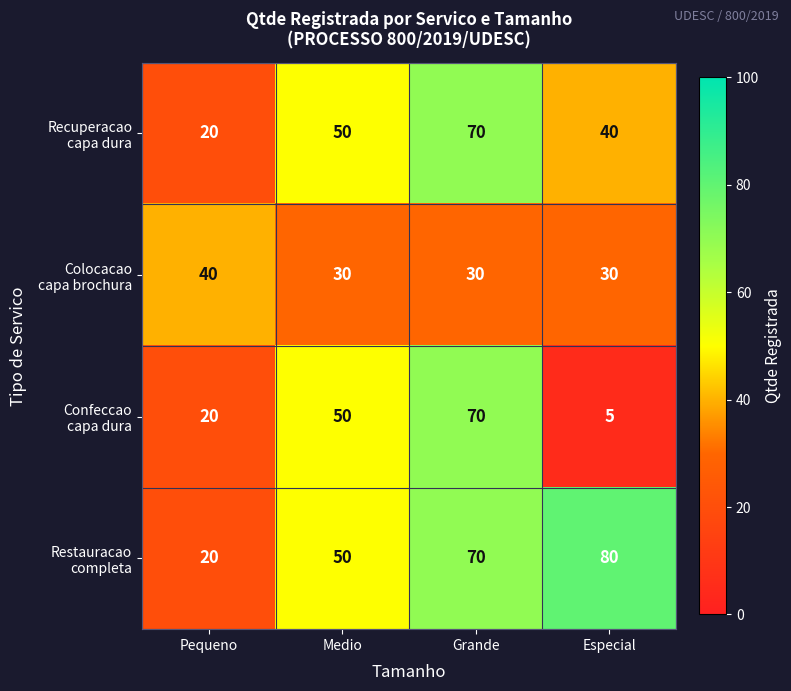

At which category does the chart reach its peak across all series?

Especial